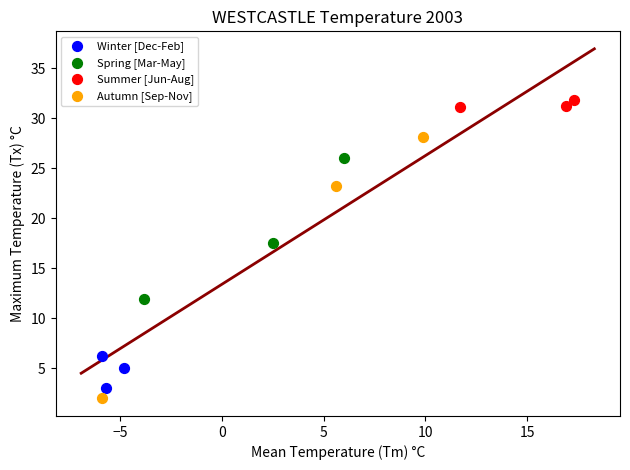

What are all the series names shown in the legend?

Winter [Dec-Feb], Spring [Mar-May], Summer [Jun-Aug], Autumn [Sep-Nov]